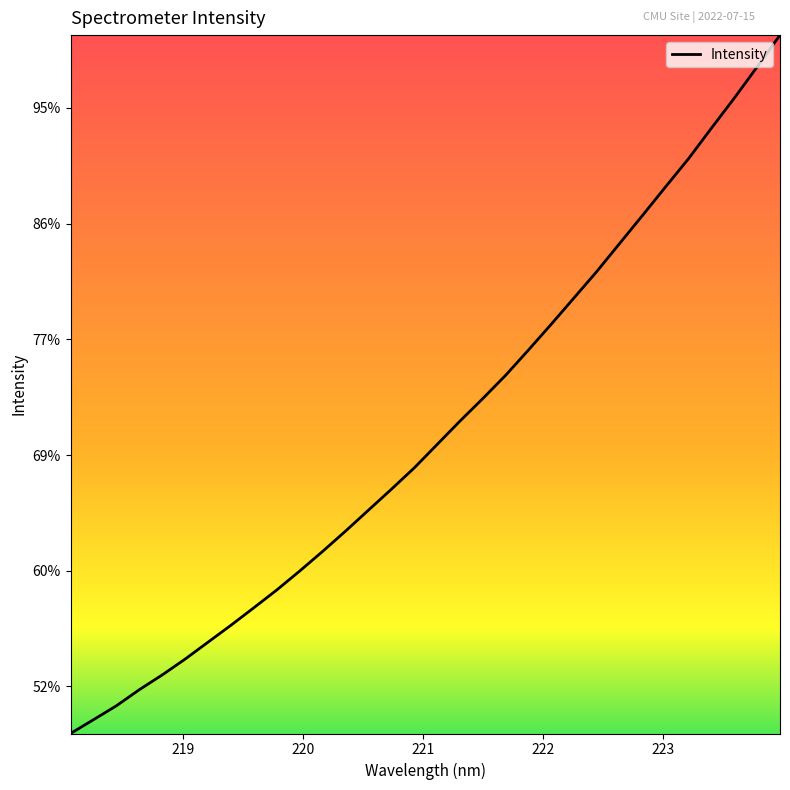

Where does the data first go above 4045?

221.1174